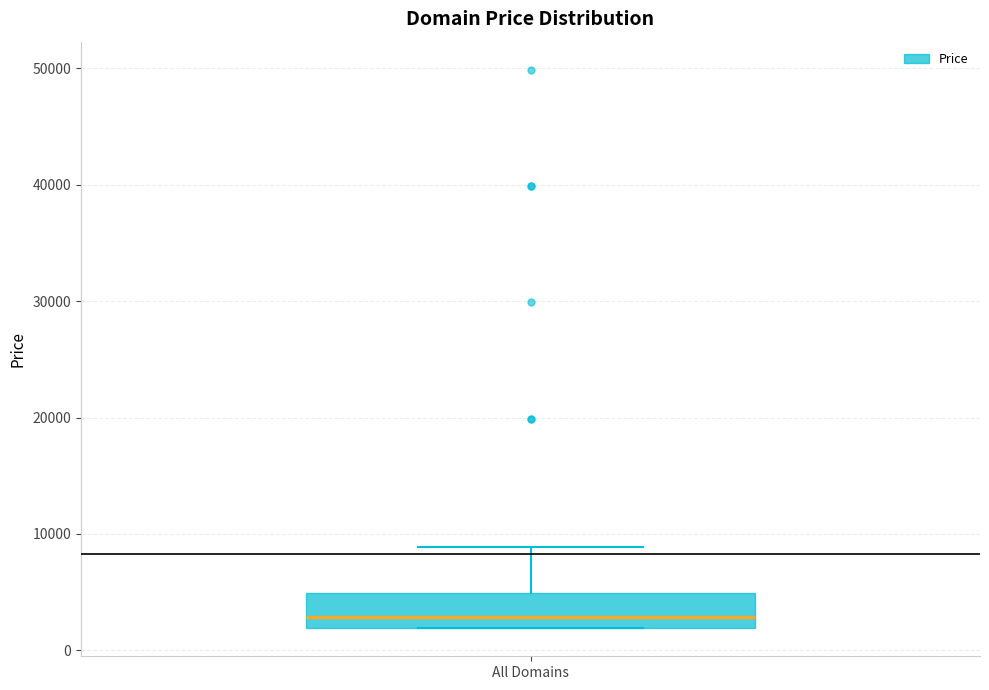

Transcribe this box plot: give where the median line is, the range the box spans, and where the two whiskers end, as read against the y-axis. The values are not printed on the chart, so give them approximately, as read against the axis.

median 3000, box 2000 to 5000, whiskers 2000 to 9000